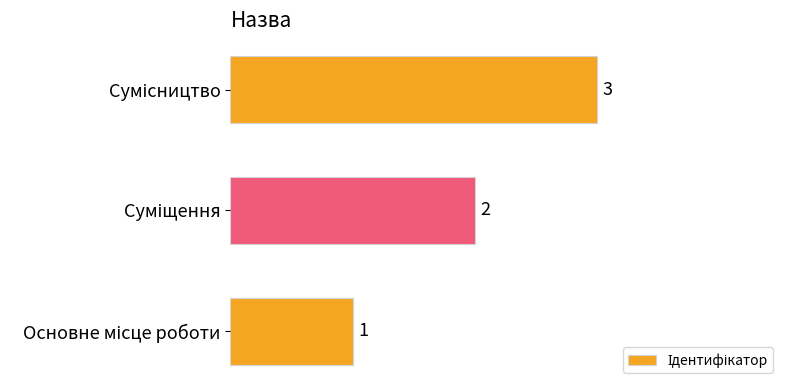

What is the sum of all values?

6